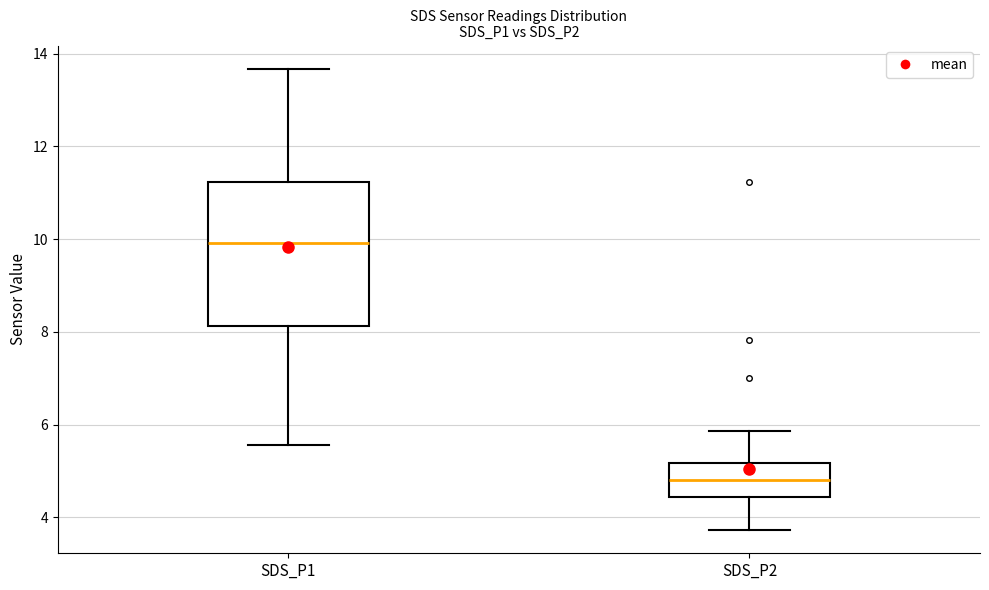

Reading left to right, transcribe this box plot: for each box, give where its median line is, the range the box spans, and where its two whiskers end, as read against the y-axis. The values are not printed on the chart, so give them approximately, as read against the axis.

SDS_P1: median 10.0, box 8.2 to 11.2, whiskers 5.6 to 13.6
SDS_P2: median 4.8, box 4.4 to 5.2, whiskers 3.8 to 5.8